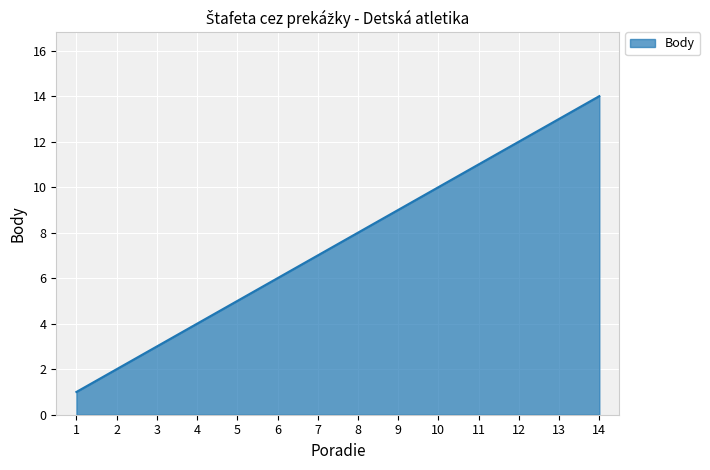

What is the maximum value shown in the chart?

14